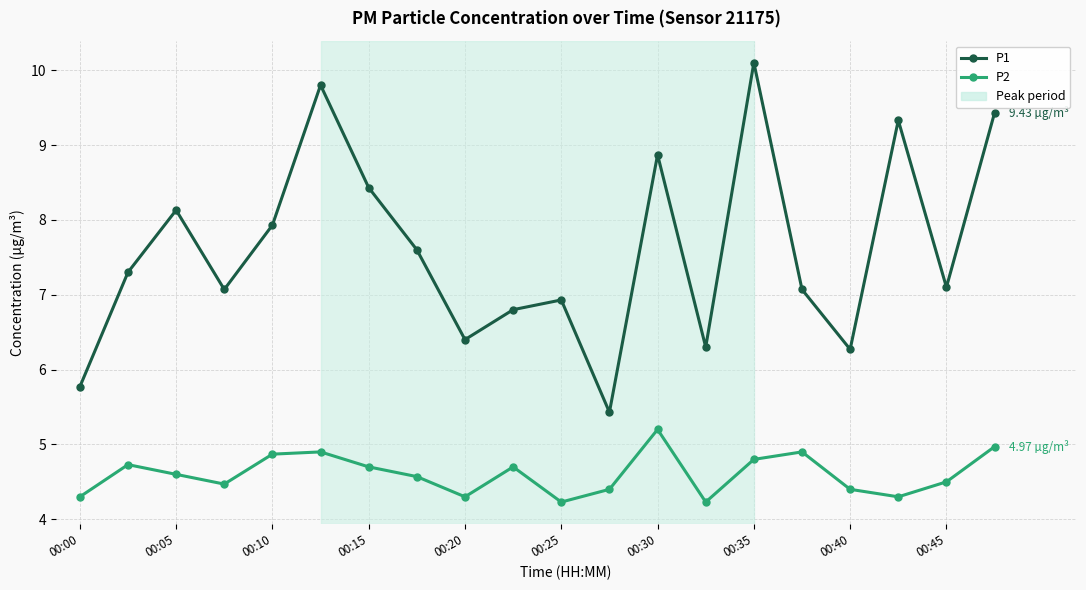

Rank the series by their average value, from highest to lowest.

P1, P2